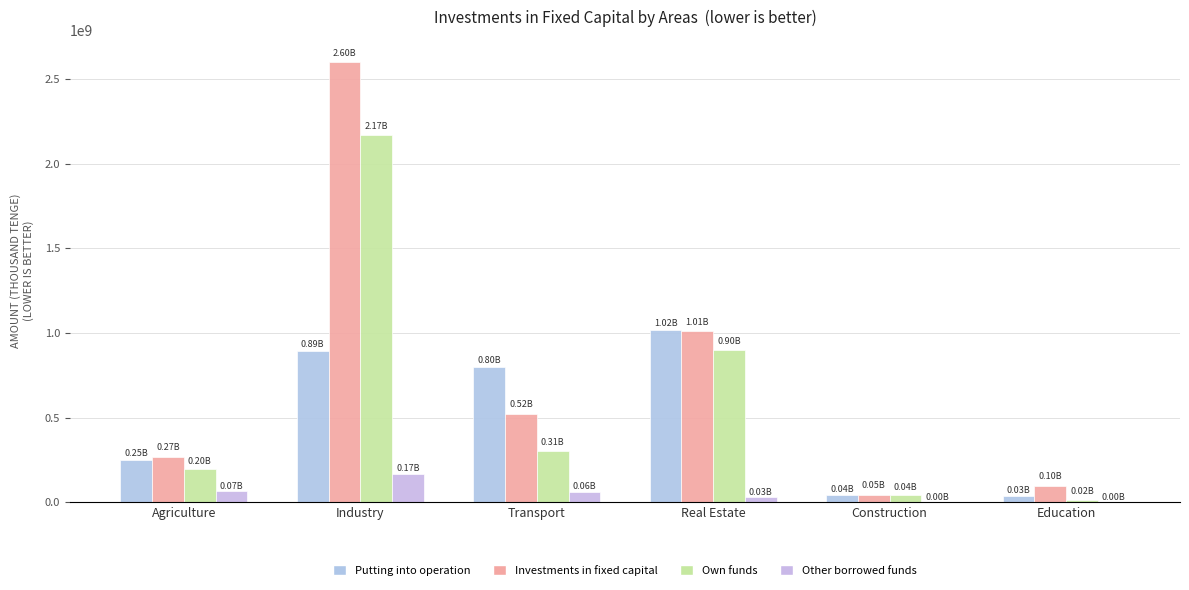

How many distinct data groups are displayed?

4